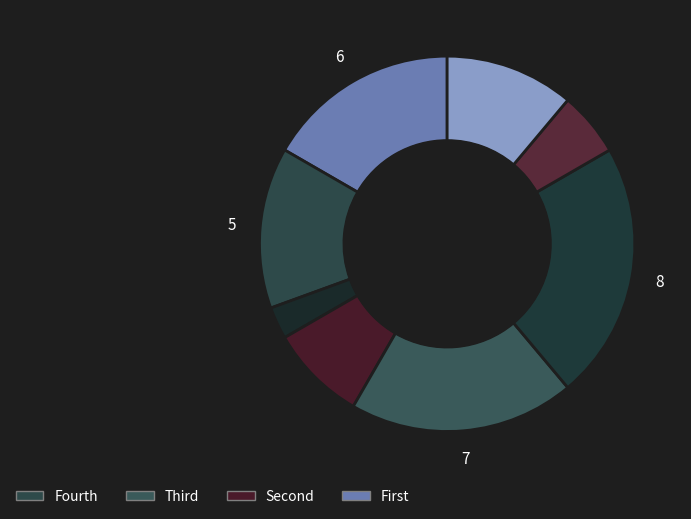

How many slices are in this pie chart?

8